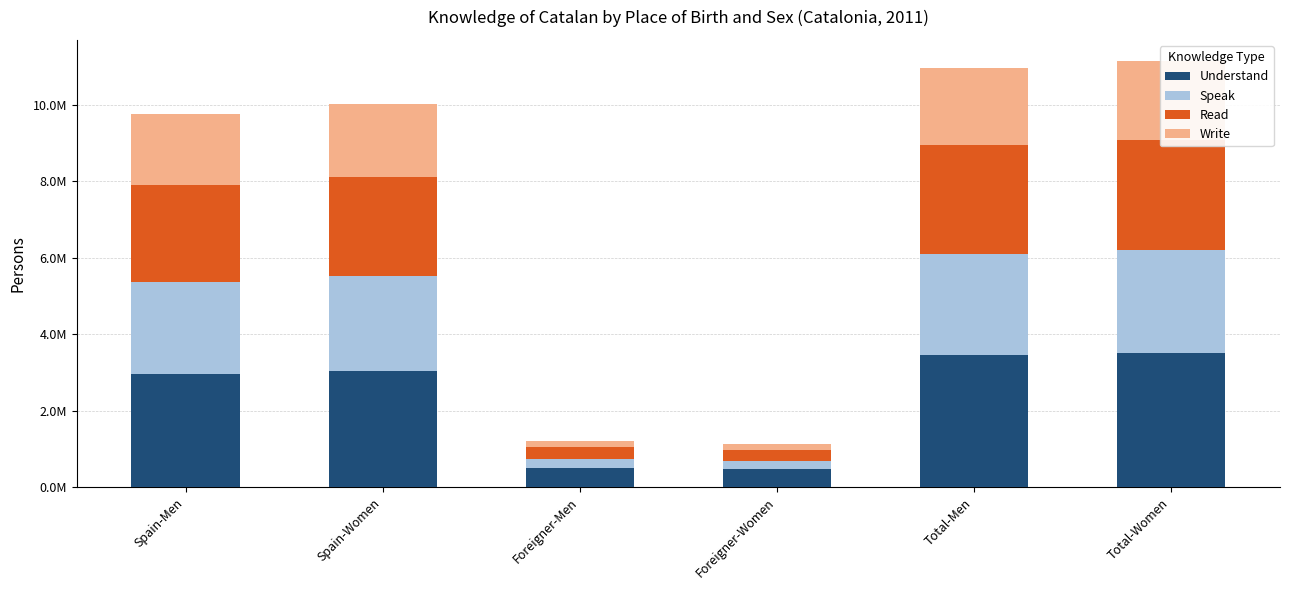

Which label corresponds to the smallest value in the chart?

Foreigner-Women